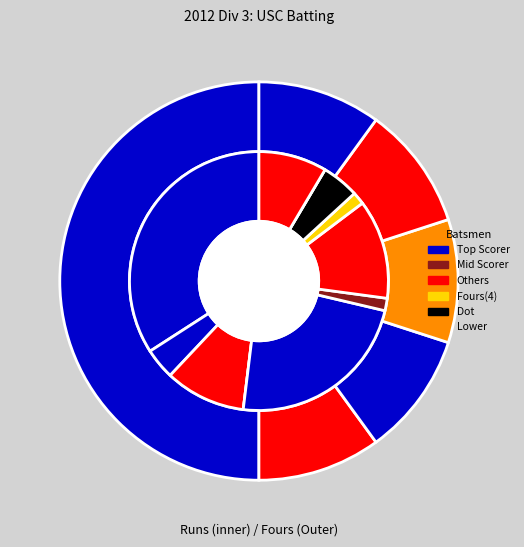

To the nearest percent, what is the difference between the largest and smallest slice percentages?

50%